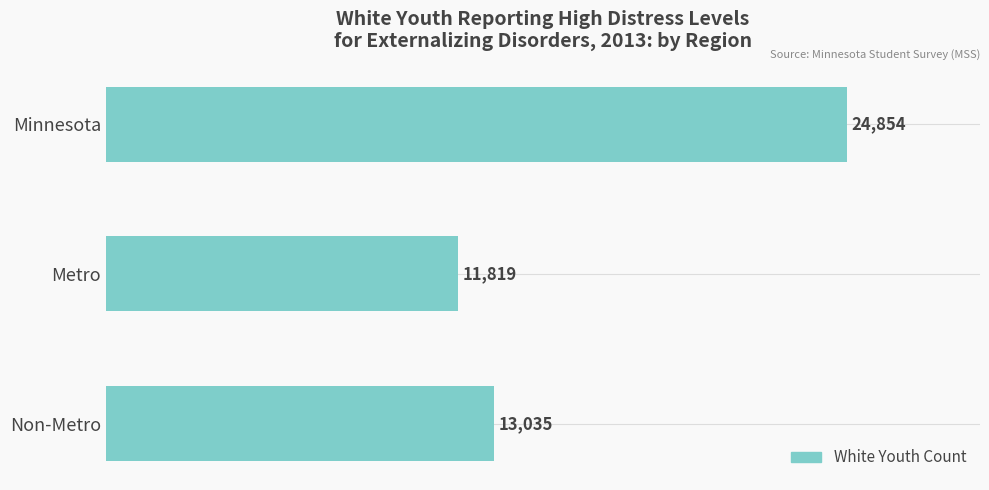

True or false: the data shows 8965 at Non-Metro.

False